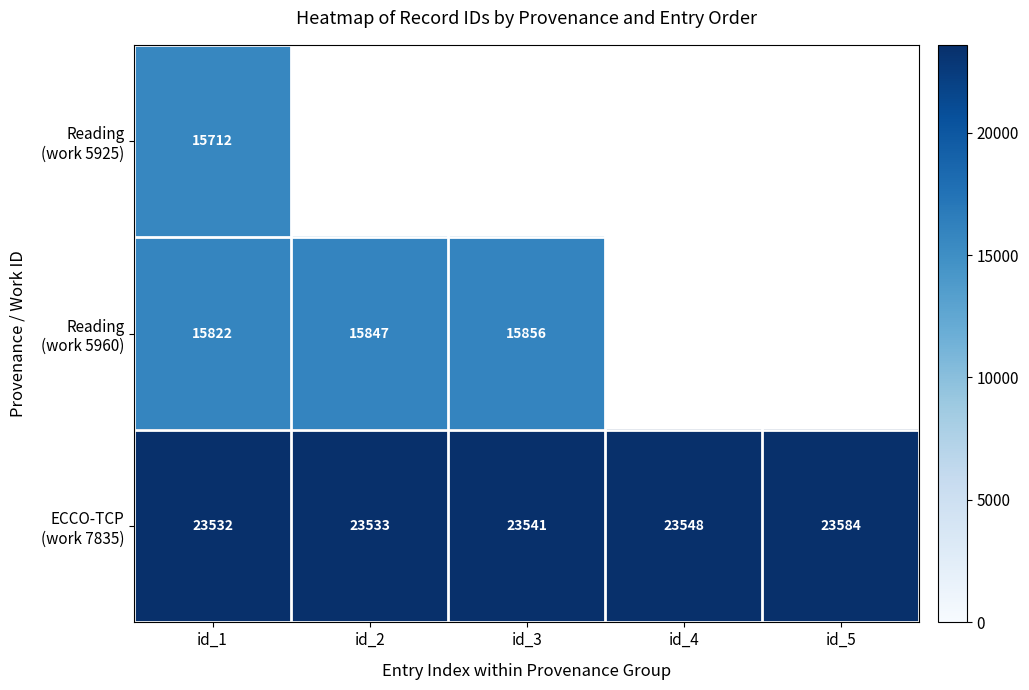

How many distinct data groups are displayed?

3